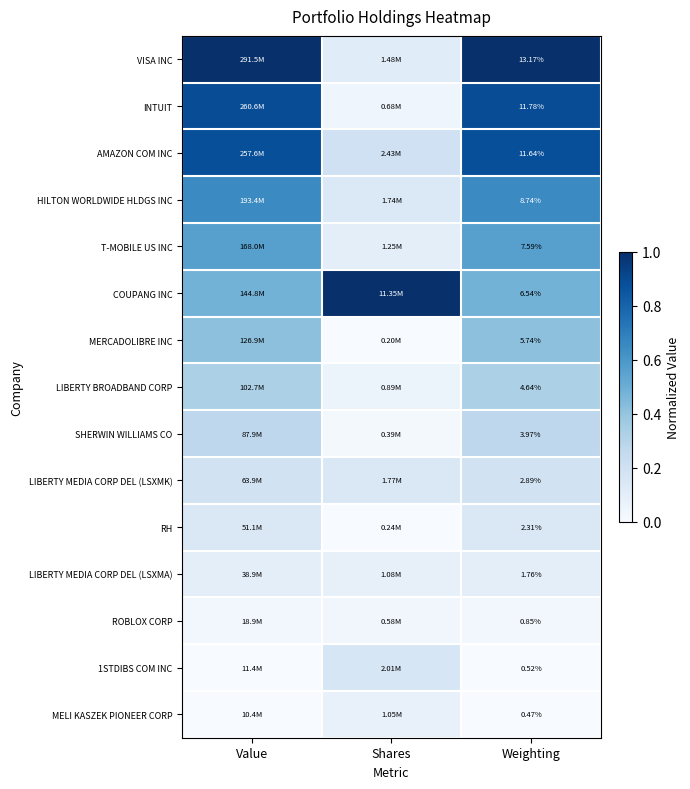

Between Weighting and Shares, which is larger?

Weighting